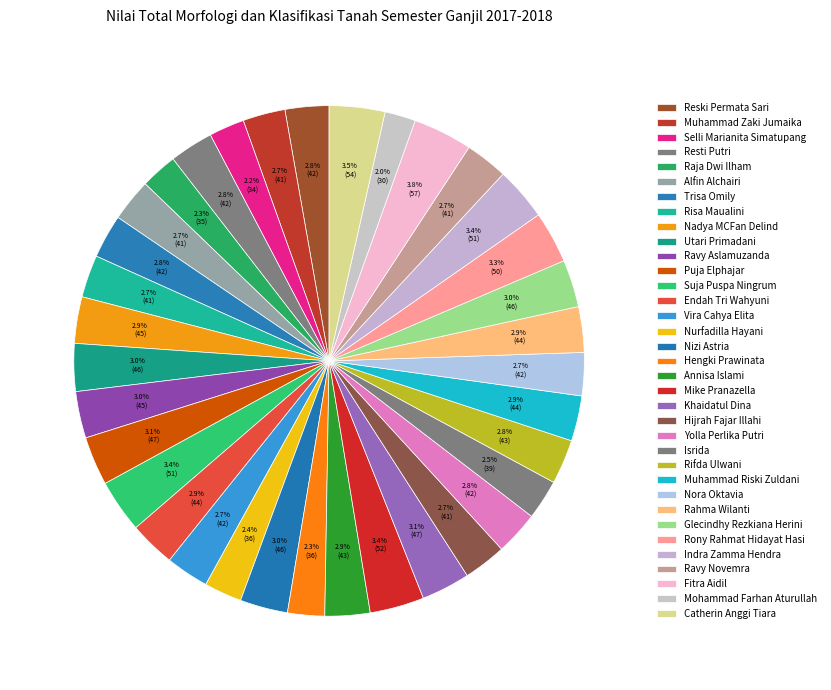

How many slices are in this pie chart?

35